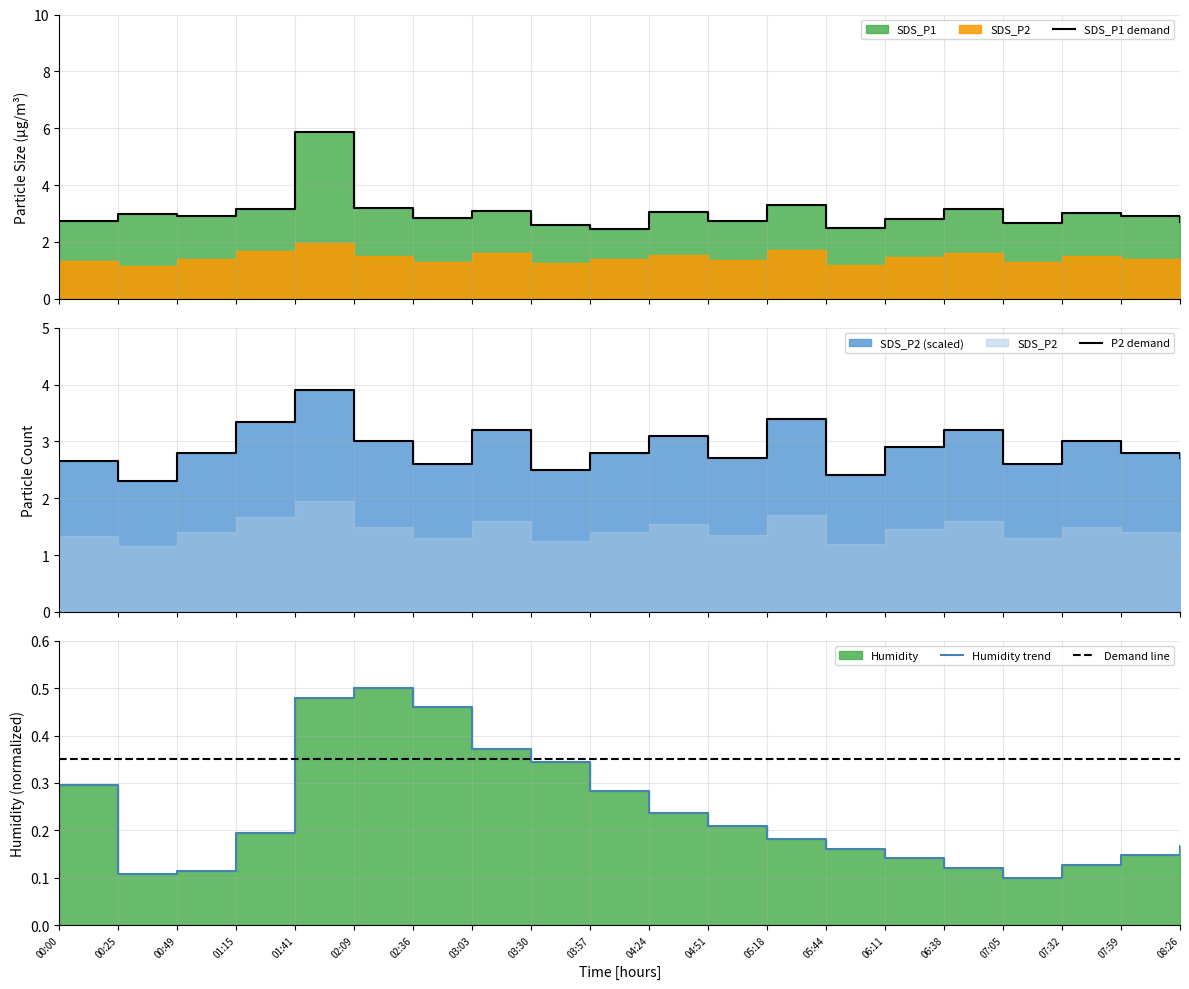

Does the chart have visible grid lines?

Yes